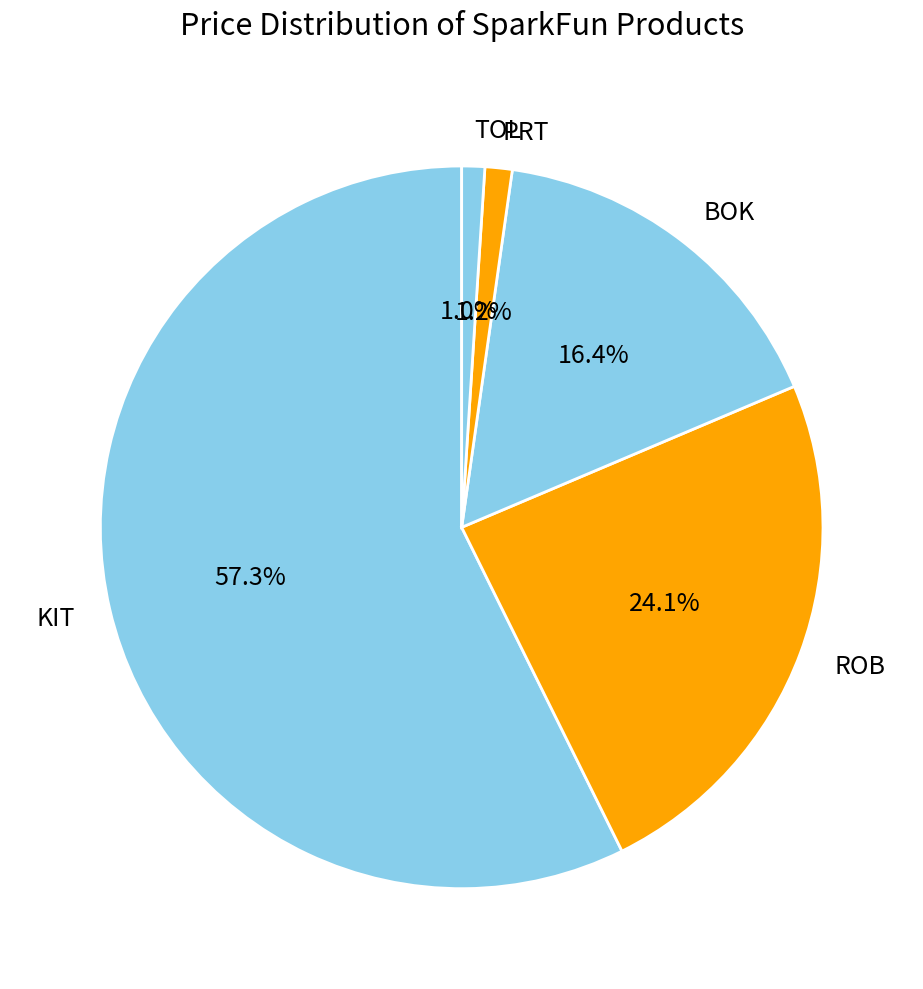

Count the number of slices in the pie.

5